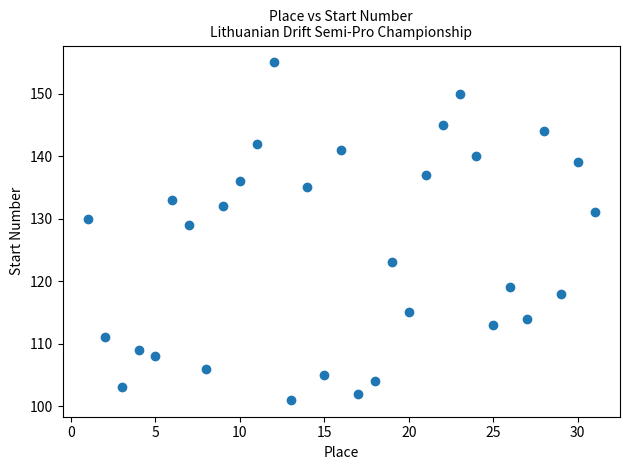

What is the range of Y values (max minus min)?

54